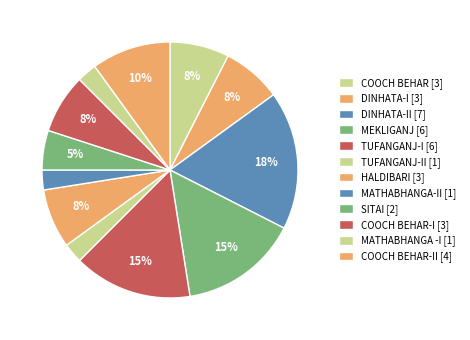

Count the number of slices in the pie.

12